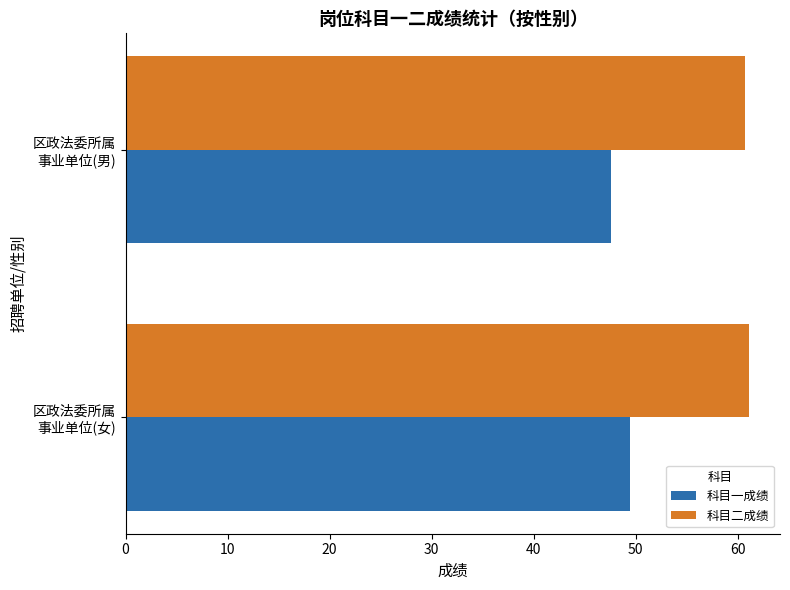

Which series has the largest range (max minus min)?

科目一成绩